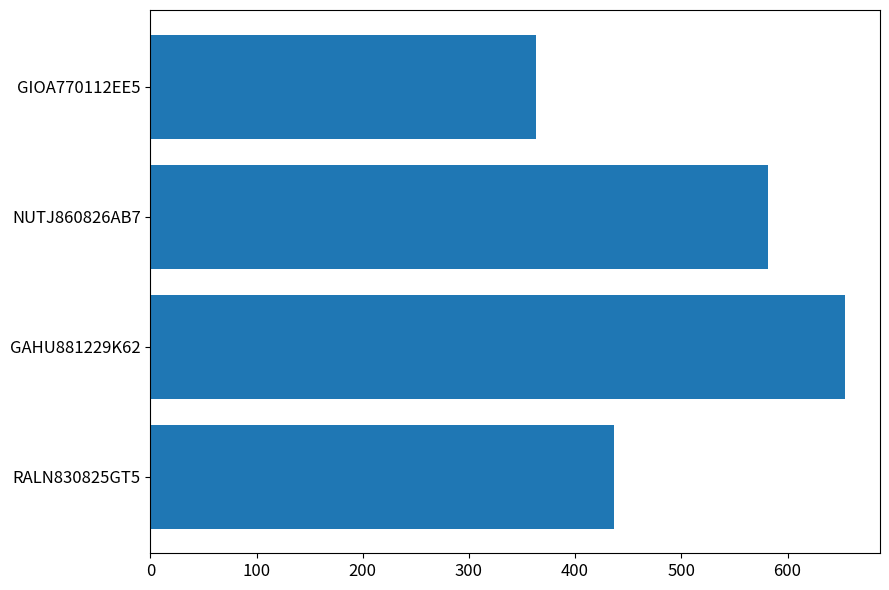

Approximately how many times larger is the value at RALN830825GT5 compared to NUTJ860826AB7?

0.7